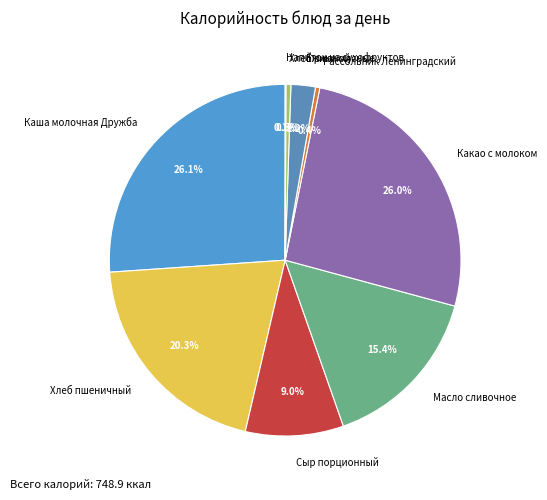

Between Хлеб ржаной and Хлеб пшеничный, which is larger?

Хлеб пшеничный